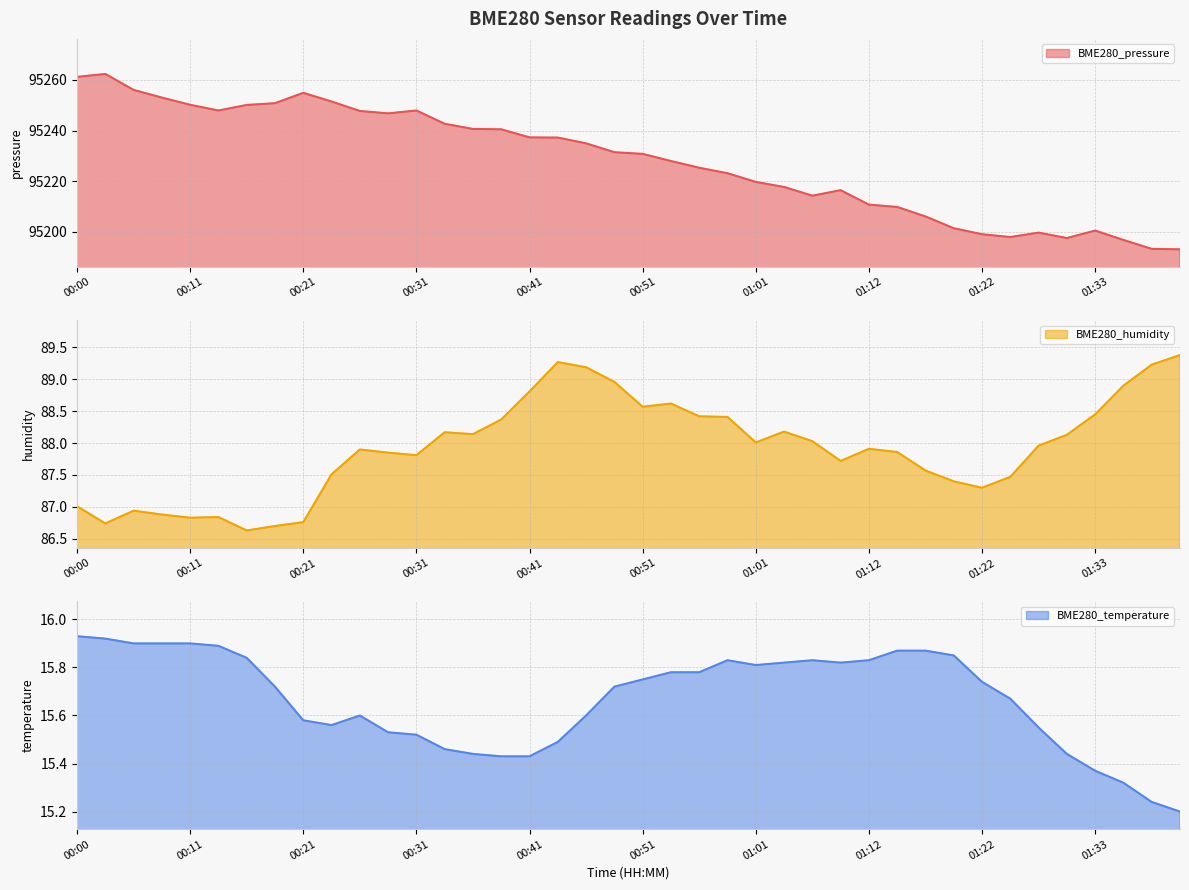

What is the spread (max minus min) of values at 01:14?

95194.0